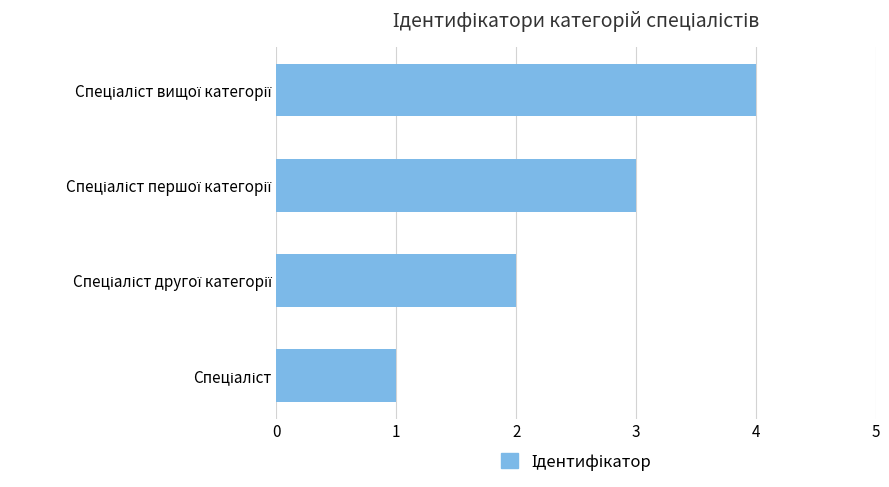

Does the chart contain stacked bars?

No